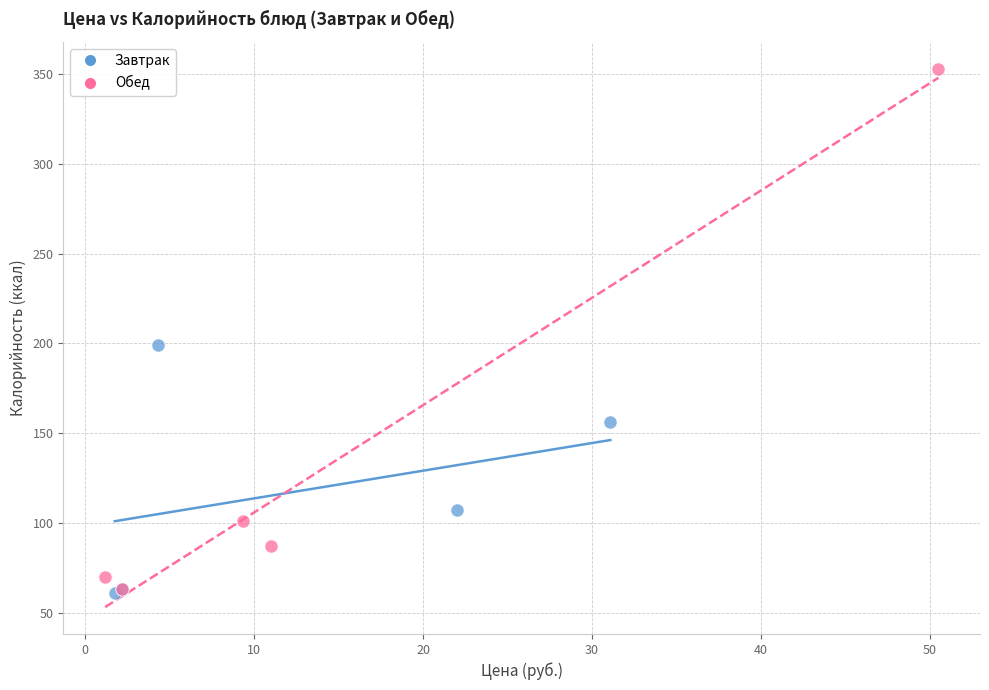

Which series reaches the maximum Y coordinate?

Обед